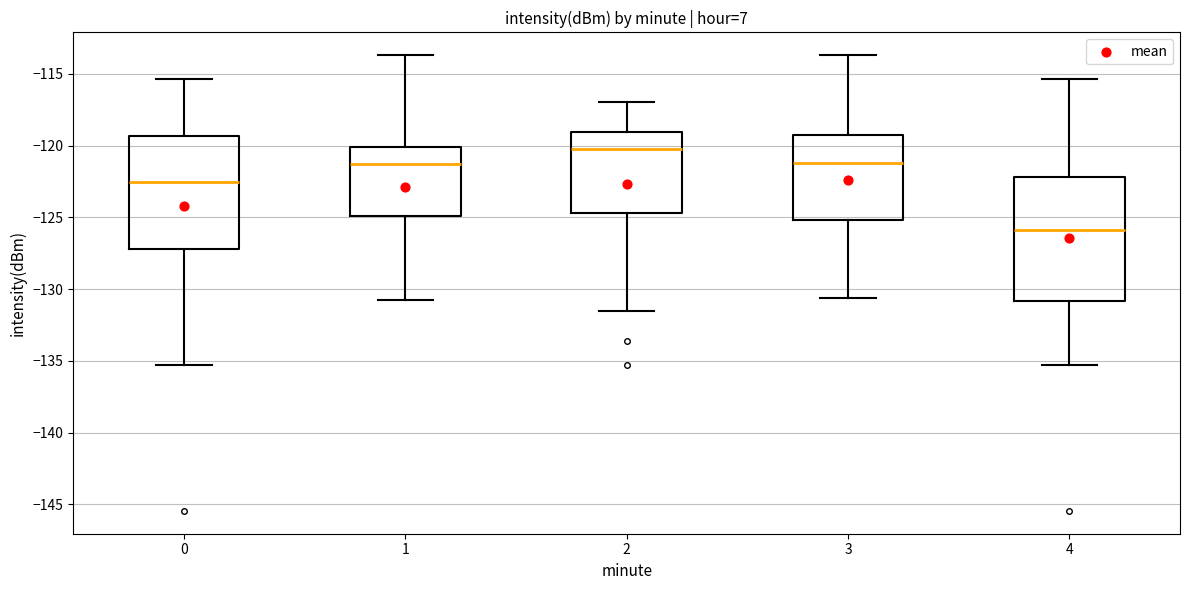

Reading left to right, transcribe this box plot: for each box, give where its median line is, the range the box spans, and where its two whiskers end, as read against the y-axis. The values are not printed on the chart, so give them approximately, as read against the axis.

0: median -122.5, box -127.0 to -119.5, whiskers -135.5 to -115.5
1: median -121.5, box -125.0 to -120.0, whiskers -131.0 to -113.5
2: median -120.5, box -124.5 to -119.0, whiskers -131.5 to -117.0
3: median -121.0, box -125.0 to -119.5, whiskers -130.5 to -113.5
4: median -126.0, box -131.0 to -122.0, whiskers -135.5 to -115.5